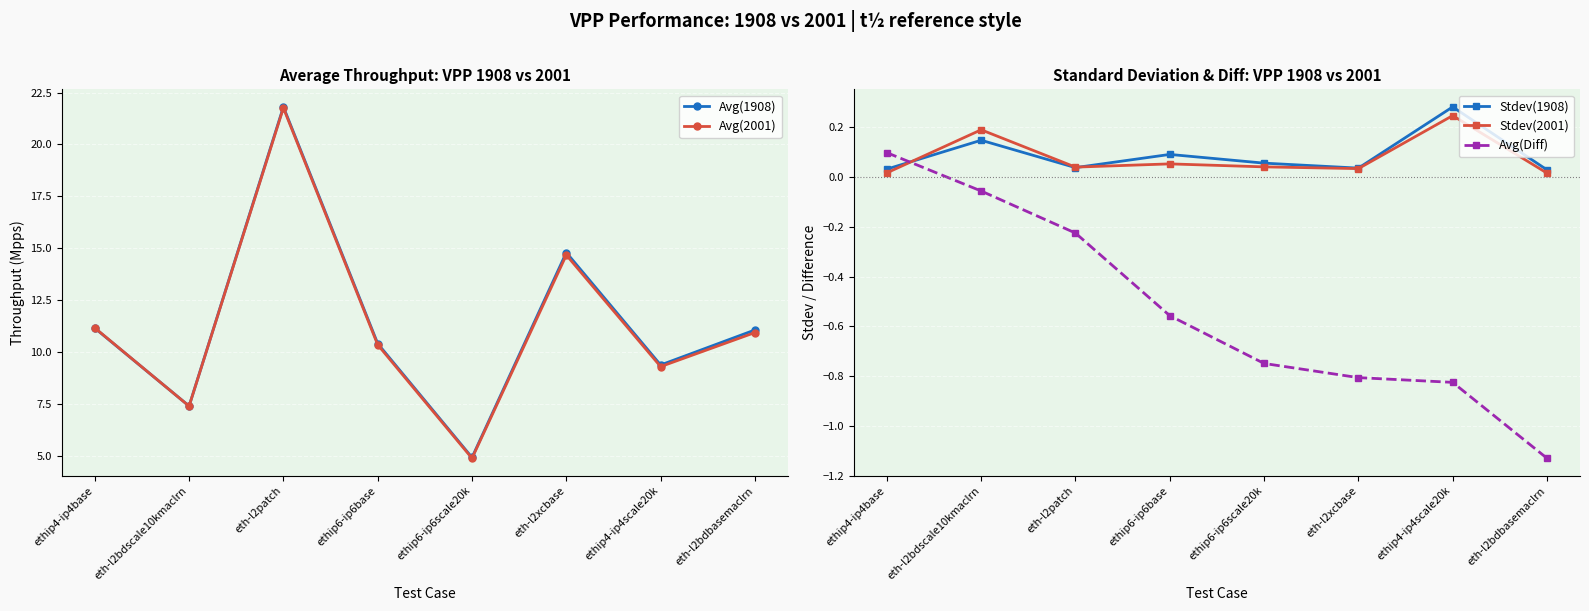

List the series in order of their peak value, lowest first.

Avg(Diff), Stdev(2001), Stdev(1908), Avg(2001), Avg(1908)